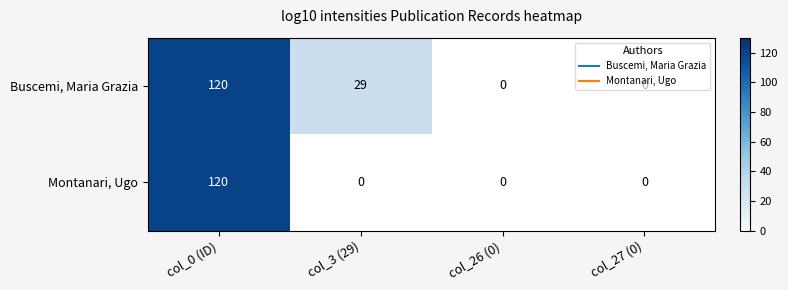

How many values in Buscemi, Maria Grazia are above zero?

2